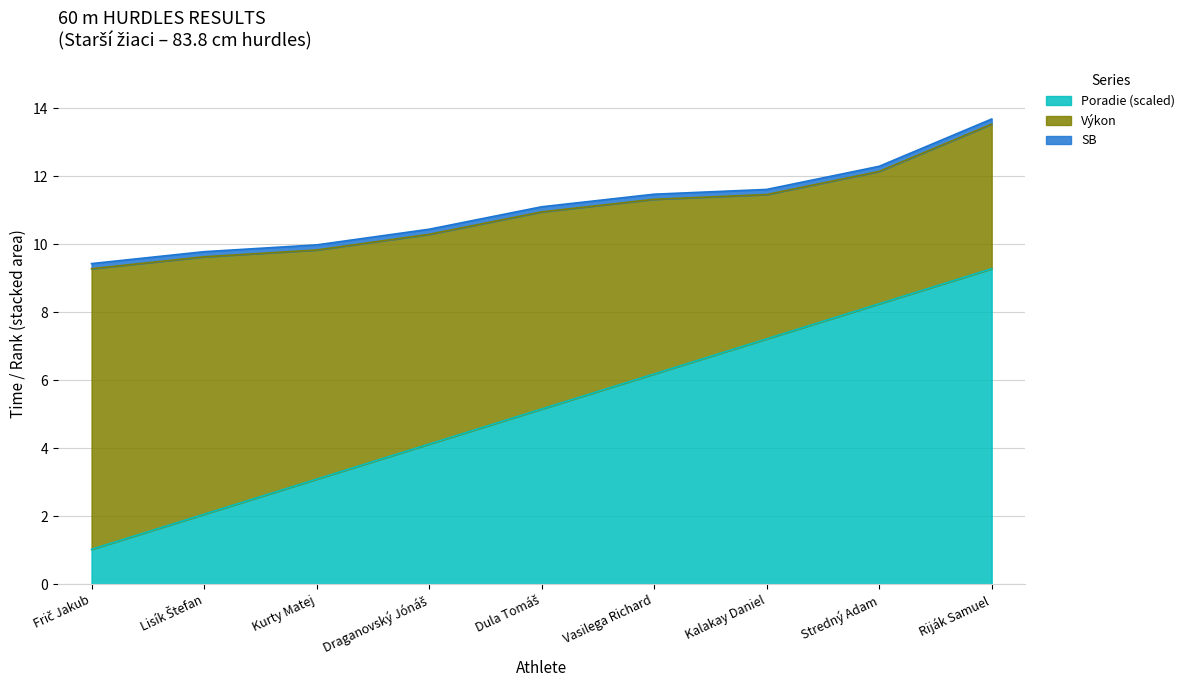

Between Lisík Štefan and Stredný Adam, which series saw the biggest shift?

Poradie